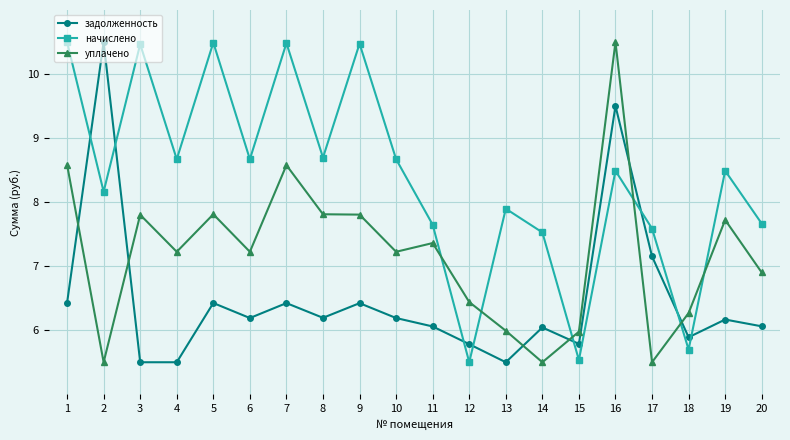

Where is the first local maximum for начислено?

3